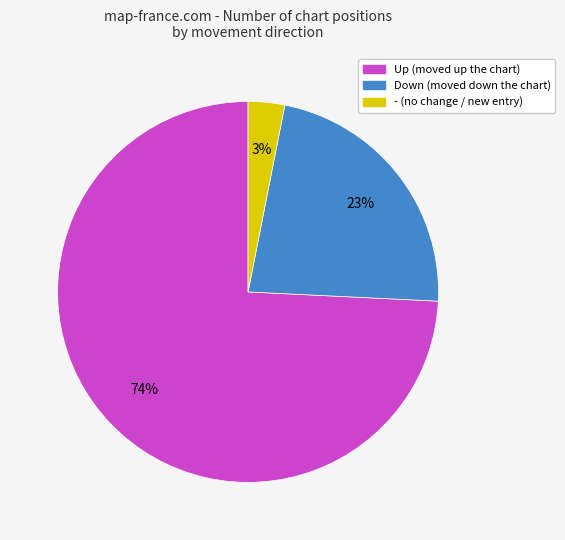

To the nearest percent, what is the difference between the largest and smallest slice percentages?

71%